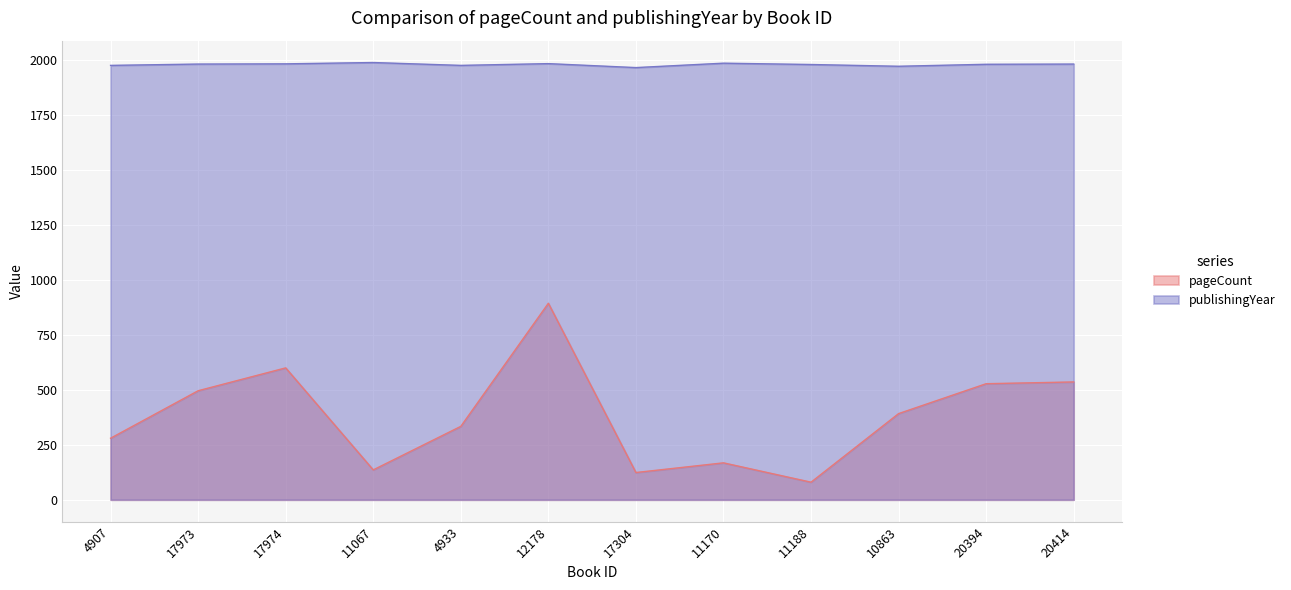

The pageCount series shows 175 at 20414. True or false?

False